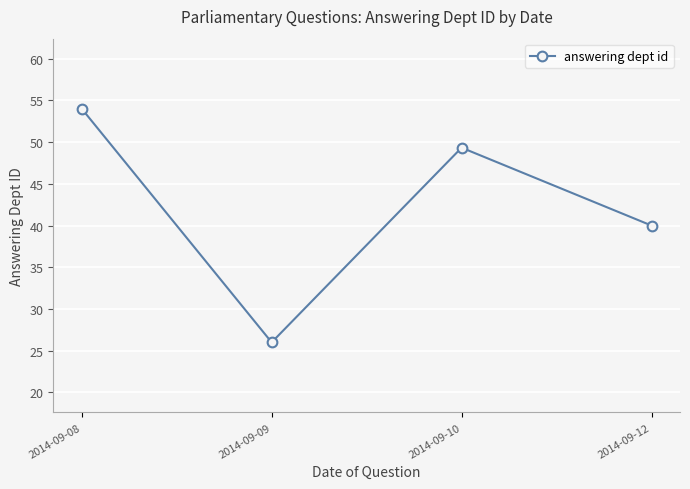

What is the maximum value shown in the chart?

54.0